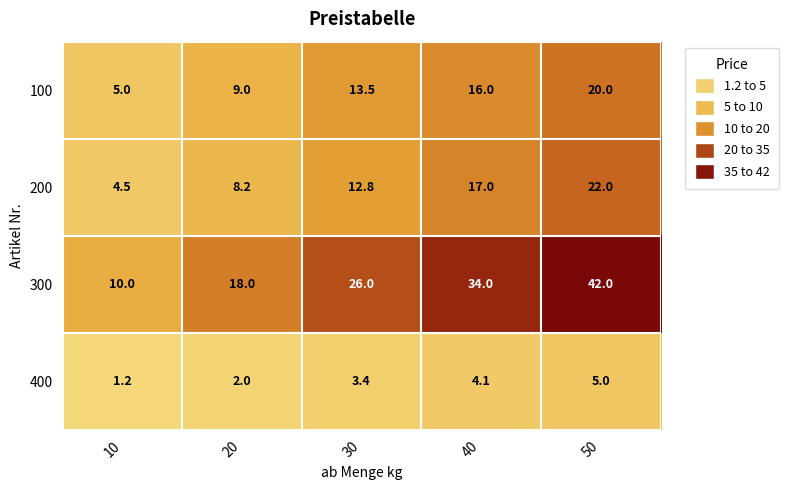

True or false: 400 has a value of 3.4 at 30.

True